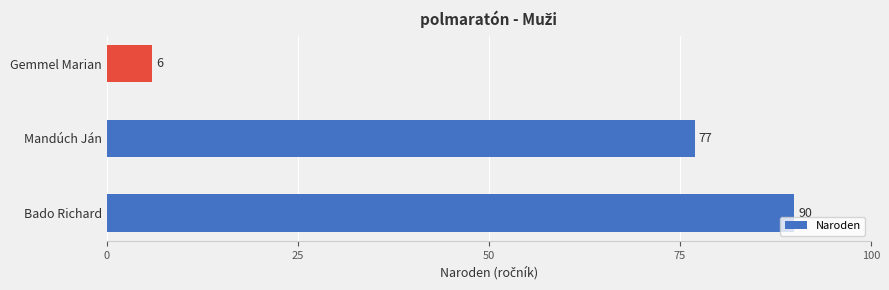

What is the sum of all values?

173